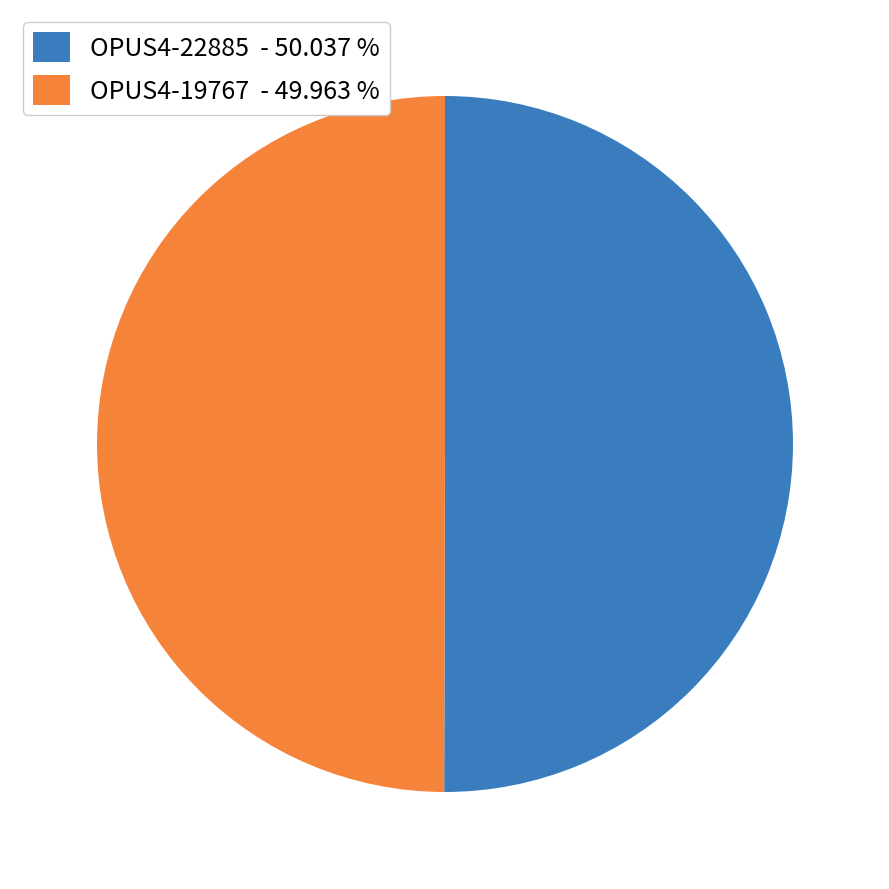

Is it true that OPUS4-22885 is 62% of the pie?

False